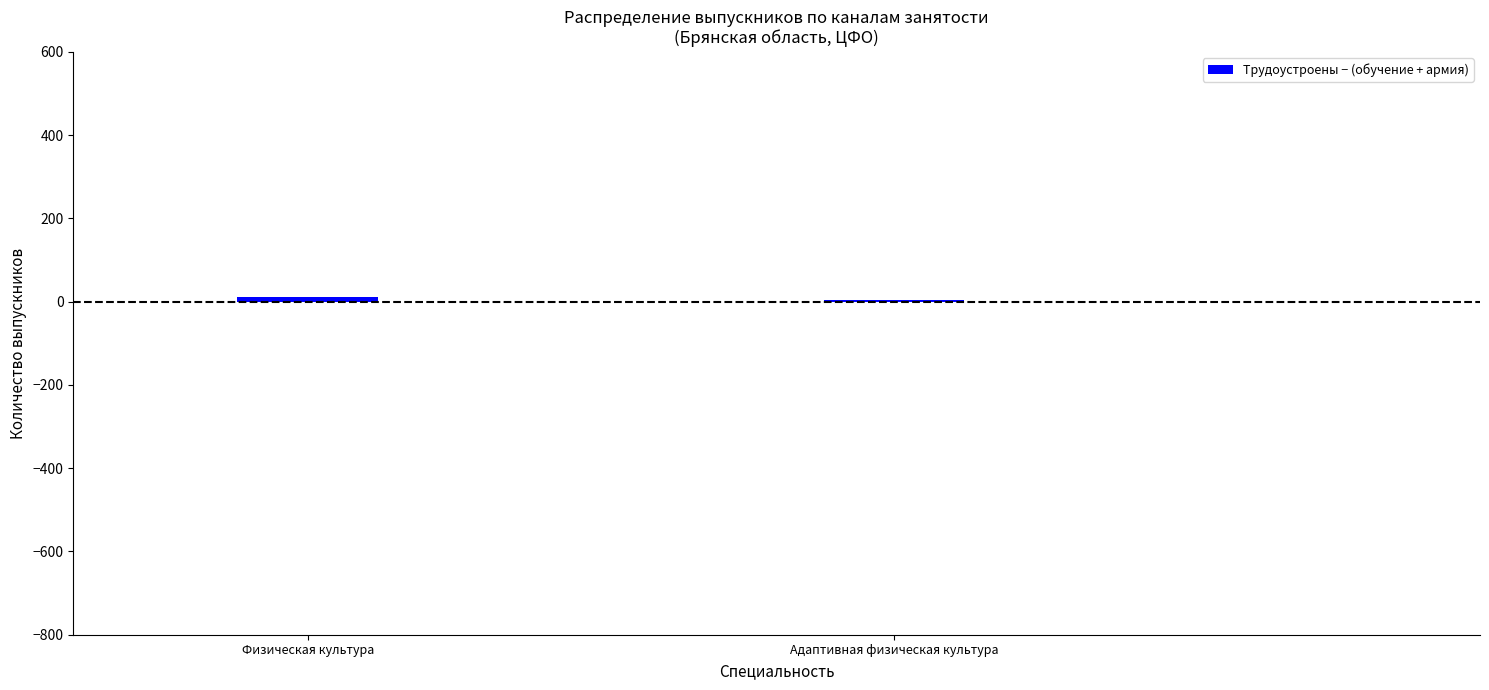

Count the values in the range 3 to 11.

2